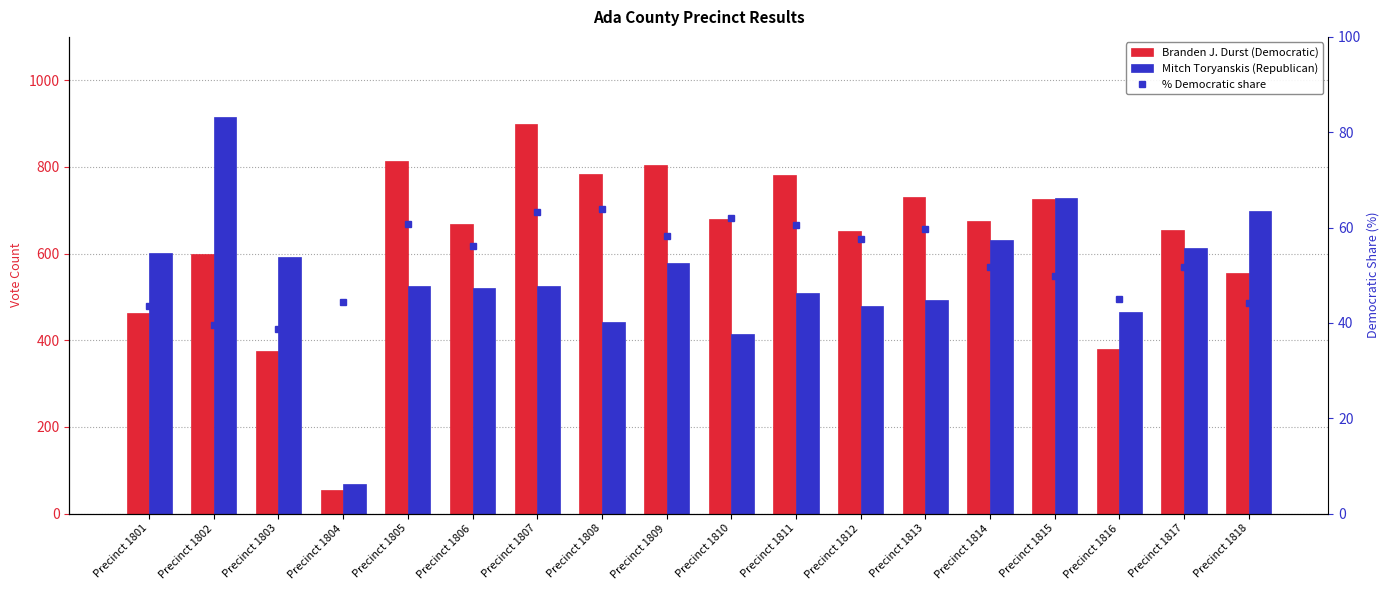

What is the spread (max minus min) of values at Precinct 1809?

746.8